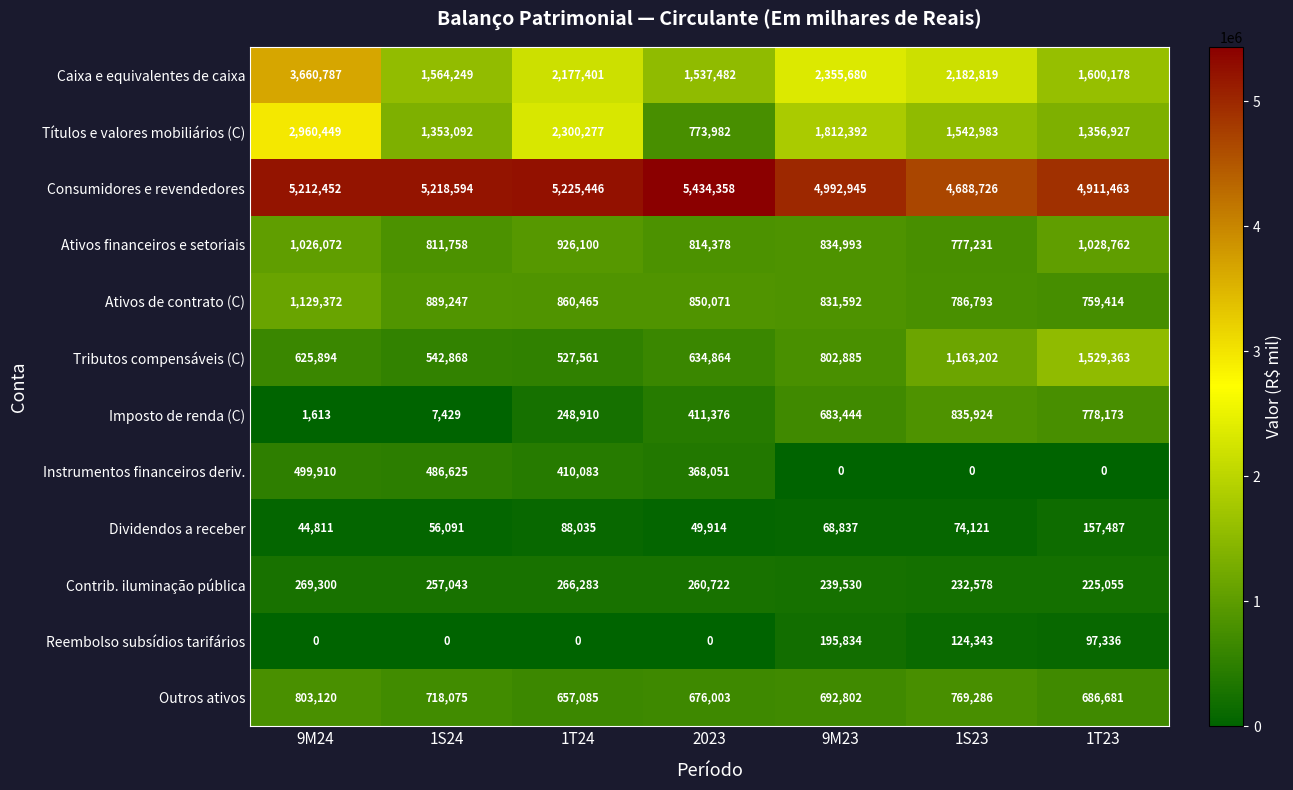

At which category is the sum across all series the highest?

9M24